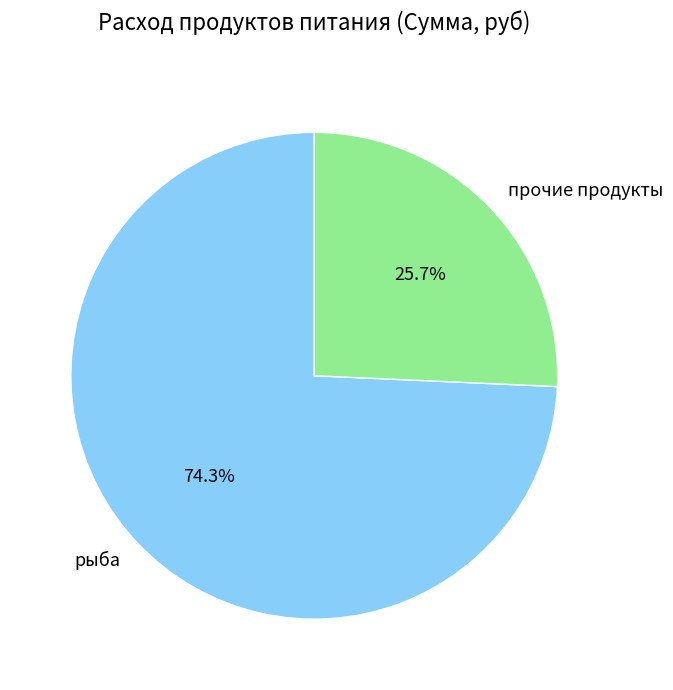

How many segments does this pie chart have?

2